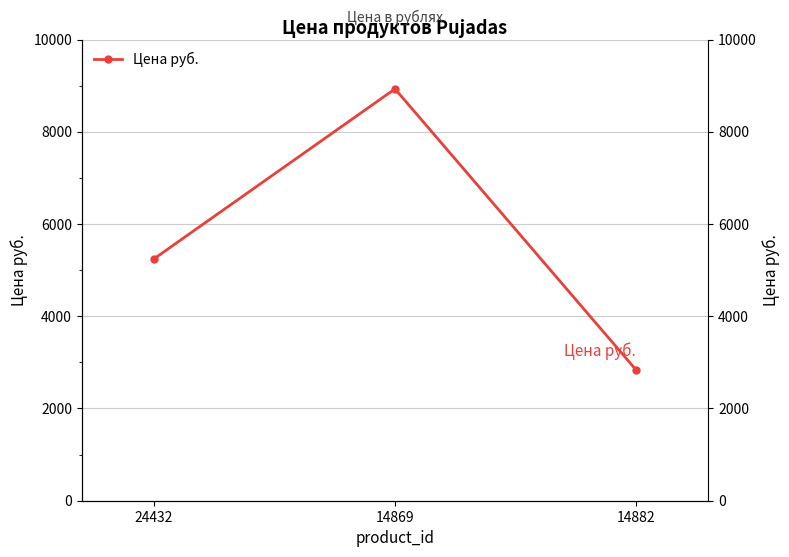

The chart shows a value of 8930 at 14869. True or false?

True